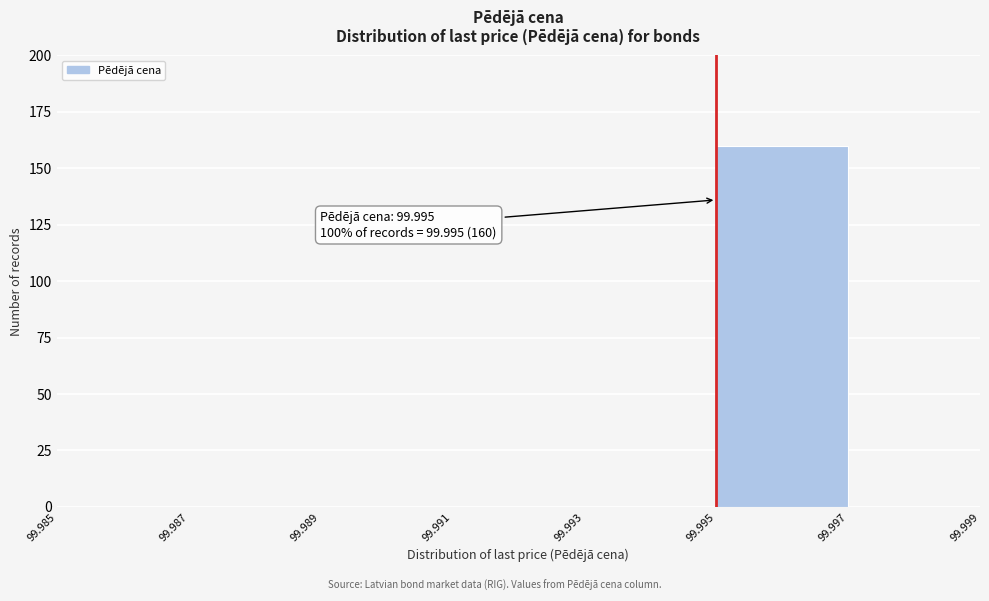

Over which range of the x-axis is the bar tallest?

99.995 to 99.997